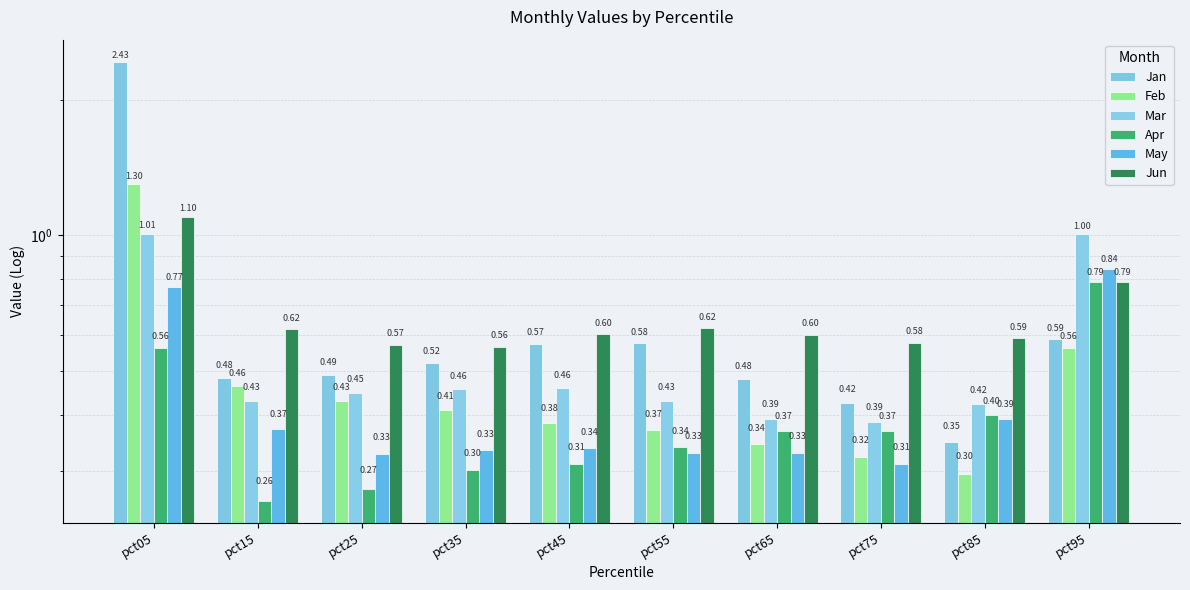

At which label does May reach its minimum?

pct75